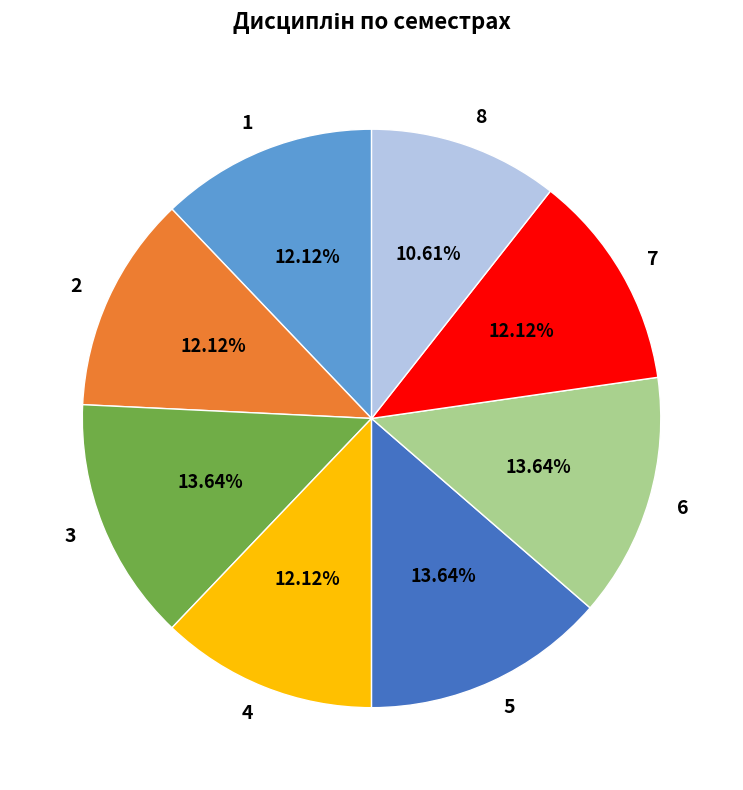

Count the number of slices in the pie.

8